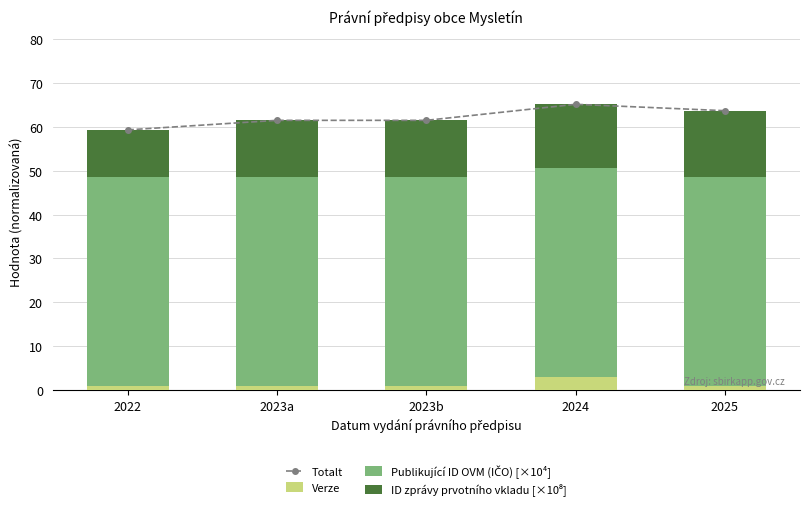

Which series changed the most between 2022 and 2023a?

Totalt